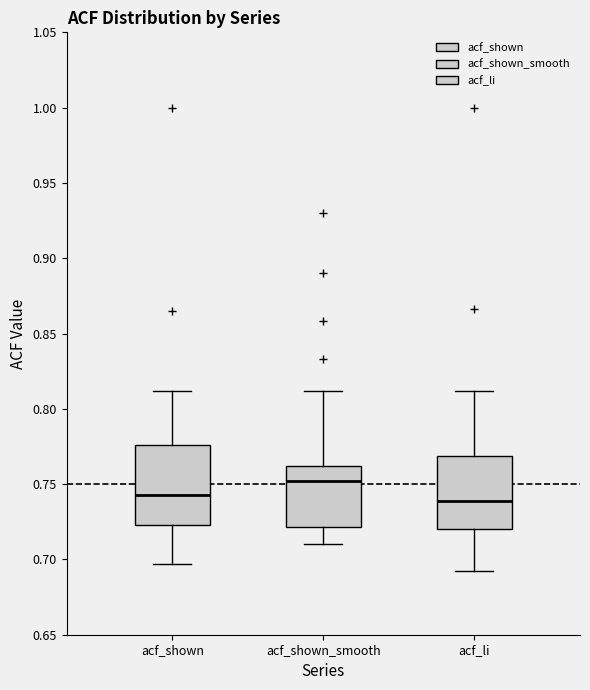

Reading left to right, transcribe this box plot: for each box, give where its median line is, the range the box spans, and where its two whiskers end, as read against the y-axis. The values are not printed on the chart, so give them approximately, as read against the axis.

acf_shown: median 0.745, box 0.725 to 0.775, whiskers 0.695 to 0.810
acf_shown_smooth: median 0.750, box 0.720 to 0.760, whiskers 0.710 to 0.810
acf_li: median 0.740, box 0.720 to 0.770, whiskers 0.690 to 0.810